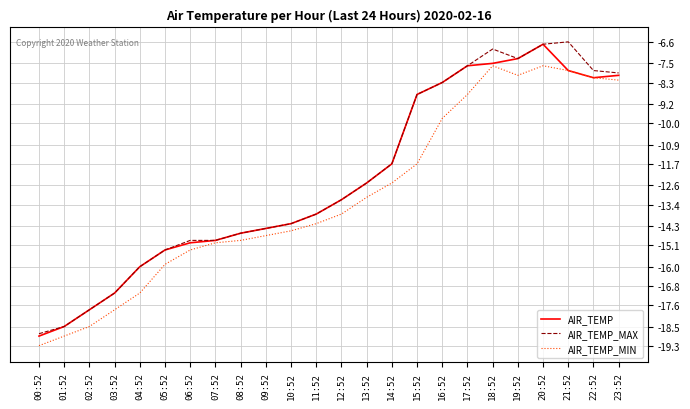

Is it true that AIR_TEMP_MAX equals -9.7 at 18:52?

False